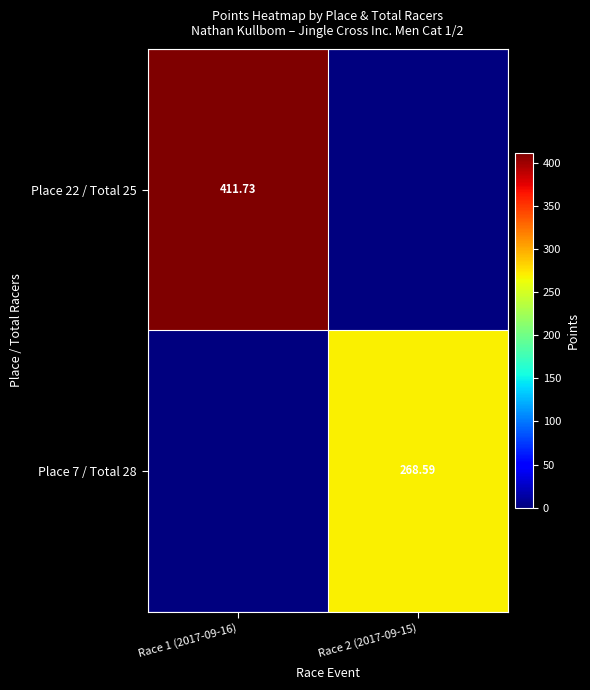

Is the value of Place 22 / Total 25 at Race 1 (2017-09-16) greater than the value of Place 7 / Total 28 at Race 2 (2017-09-15)?

Yes